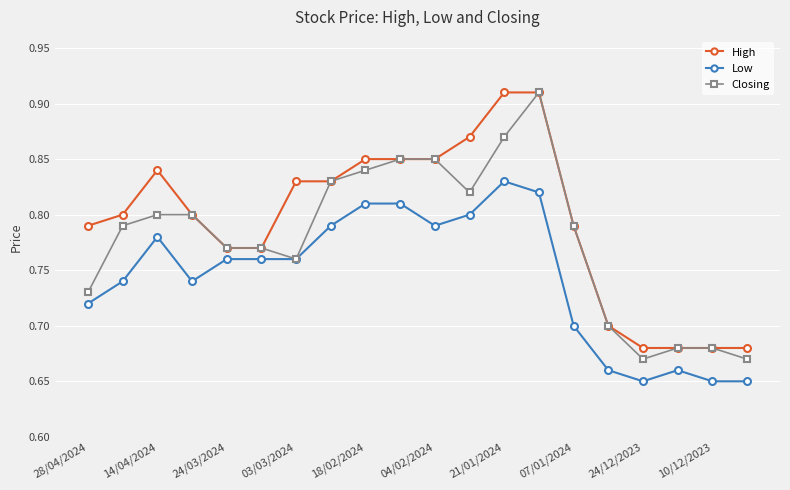

Rank the series by their average value, from highest to lowest.

High, Closing, Low